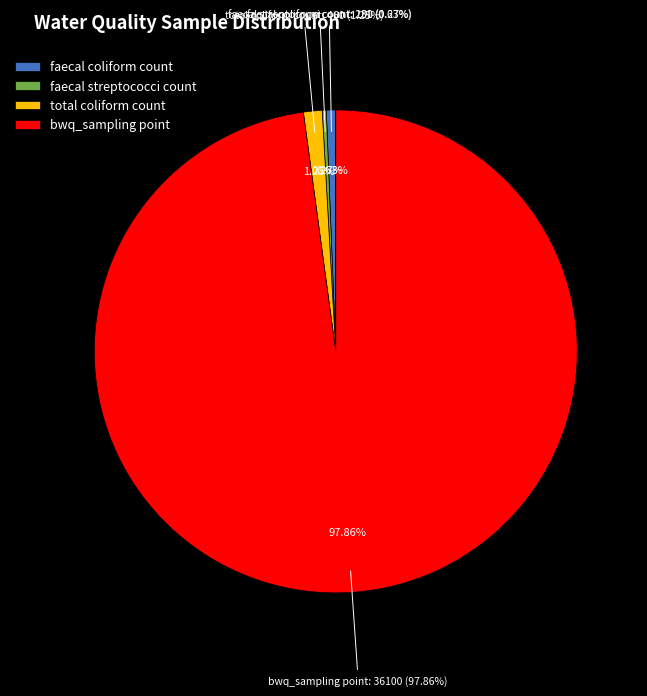

Does any single category account for the majority?

Yes